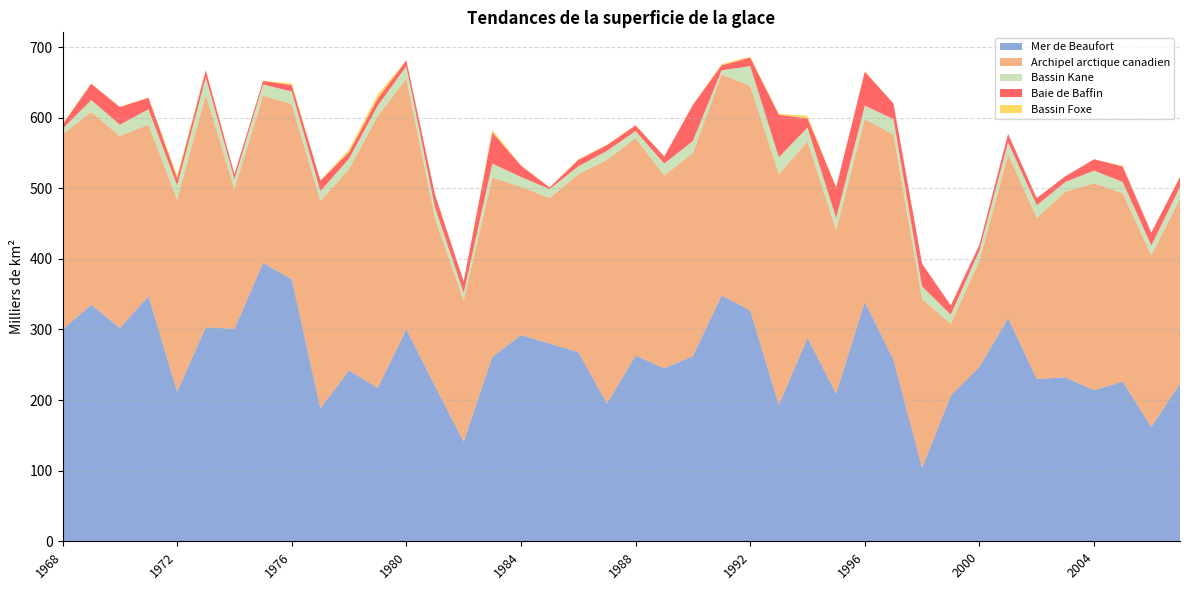

Reading right to left, list all the values displayed in this chart.

Mer de Beaufort: 223.0	162.0	226.0	214.0	232.0	230.0	316.0	247.0	206.0	104.0	257.0	339.0	209.0	288.0	193.0	327.0	348.0	262.0	245.0	263.0	195.0	268.0	280.0	292.0	261.0	141.0	220.0	300.0	217.0	242.0	188.0	371.0	394.0	301.0	303.0	212.0	347.0	302.0	335.0	300.0
Archipel arctique canadien: 262.0	243.0	267.0	293.0	263.0	228.0	232.0	150.0	102.0	239.0	319.0	259.0	232.0	278.0	327.0	318.0	313.0	288.0	273.0	308.0	345.0	252.0	206.0	210.0	254.0	200.0	237.0	355.0	385.0	285.0	294.0	248.0	237.0	198.0	329.0	272.0	243.0	272.0	273.0	276.0
Bassin Kane: 17.0	14.0	16.0	18.0	14.0	18.0	17.0	15.0	13.0	18.0	22.0	19.0	17.0	20.0	24.0	28.0	6.0	17.0	17.0	10.0	13.0	11.0	13.0	14.0	20.0	11.0	16.0	18.0	15.0	15.0	14.0	18.0	16.0	14.0	25.0	20.0	22.0	16.0	17.0	8.0
Baie de Baffin: 14.0	18.0	22.0	16.0	8.0	10.0	12.0	8.0	13.0	32.0	22.0	48.0	43.0	13.0	60.0	12.0	7.0	51.0	10.0	8.0	8.0	9.0	2.0	16.0	44.0	16.0	18.0	8.0	10.0	9.0	15.0	9.0	5.0	7.0	10.0	10.0	16.0	25.0	23.0	6.0
Bassin Foxe: 0.2	0.1	0.5	0.2	0.1	0.0	0.0	0.2	0.4	0.0	0.2	0.7	0.7	3.9	1.4	1.5	1.7	0.8	0.2	0.7	0.8	1.1	0.4	0.6	3.9	0.2	0.3	0.3	5.9	4.2	0.2	2.5	0.5	0.2	1.0	4.0	0.7	0.5	0.5	1.7